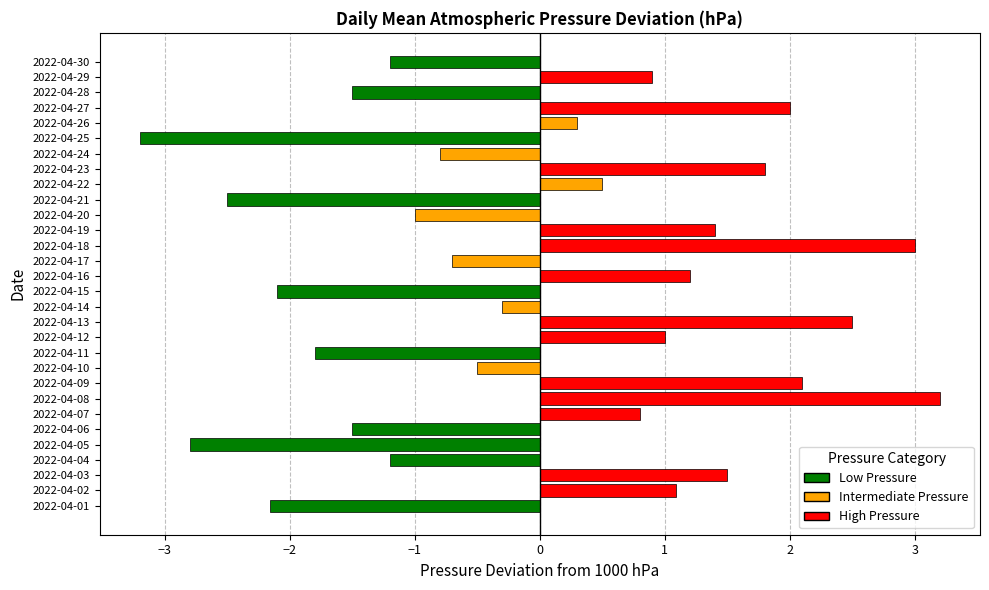

What is the difference between the maximum and minimum values?

6.4